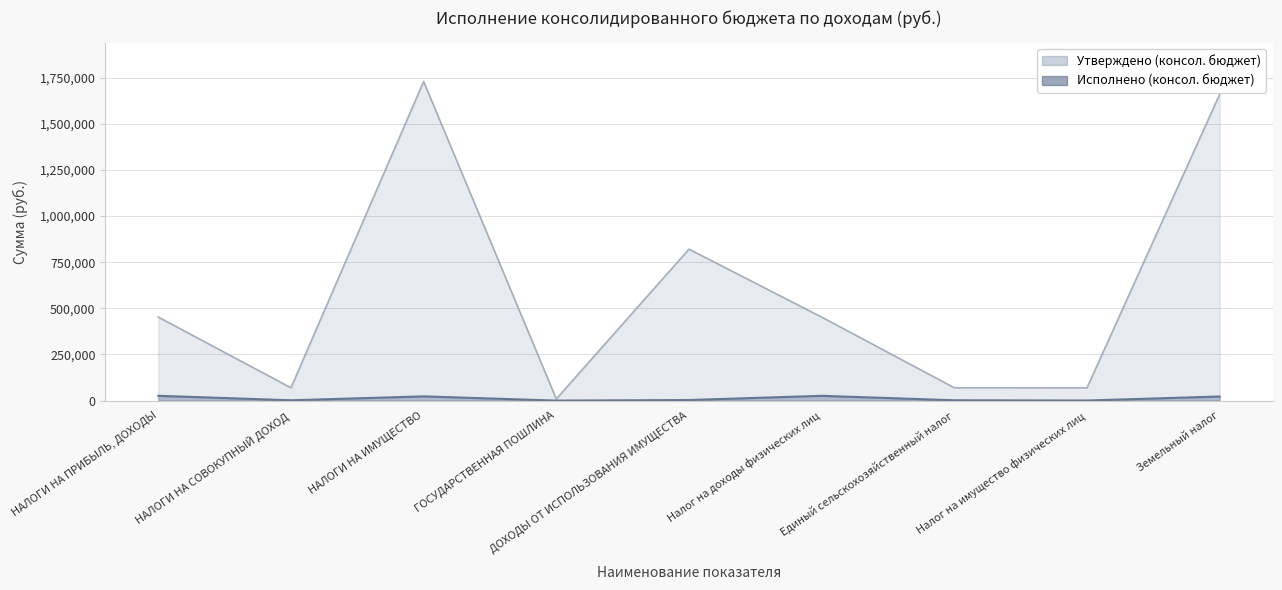

Reading right to left, list all the values displayed in this chart.

Утверждено (консол. бюджет): Земельный налог=1659600.0	Налог на имущество физических лиц=69400.0	Единый сельскохозяйственный налог=69700.0	Налог на доходы физических лиц=452700.0	ДОХОДЫ ОТ ИСПОЛЬЗОВАНИЯ ИМУЩЕСТВА=820700.0	ГОСУДАРСТВЕННАЯ ПОШЛИНА=9300.0	НАЛОГИ НА ИМУЩЕСТВО=1729000.0	НАЛОГИ НА СОВОКУПНЫЙ ДОХОД=69700.0	НАЛОГИ НА ПРИБЫЛЬ, ДОХОДЫ=452700.0
Исполнено (консол. бюджет): Земельный налог=22448.2	Налог на имущество физических лиц=565.6	Единый сельскохозяйственный налог=1921.2	Налог на доходы физических лиц=26118.8	ДОХОДЫ ОТ ИСПОЛЬЗОВАНИЯ ИМУЩЕСТВА=3264.5	ГОСУДАРСТВЕННАЯ ПОШЛИНА=200.0	НАЛОГИ НА ИМУЩЕСТВО=23013.8	НАЛОГИ НА СОВОКУПНЫЙ ДОХОД=1921.2	НАЛОГИ НА ПРИБЫЛЬ, ДОХОДЫ=26118.8